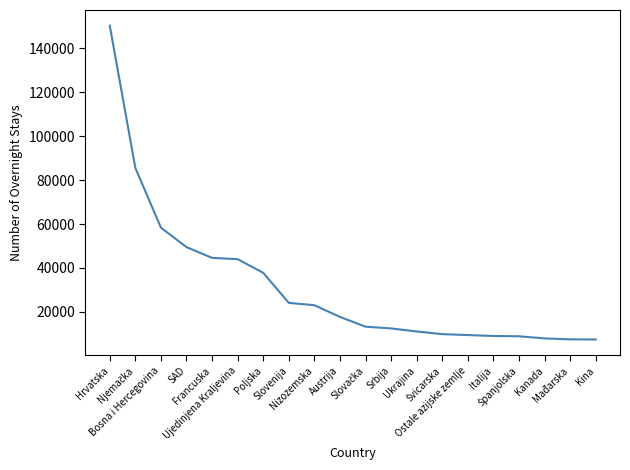

What is the difference between the maximum and minimum values?

142983